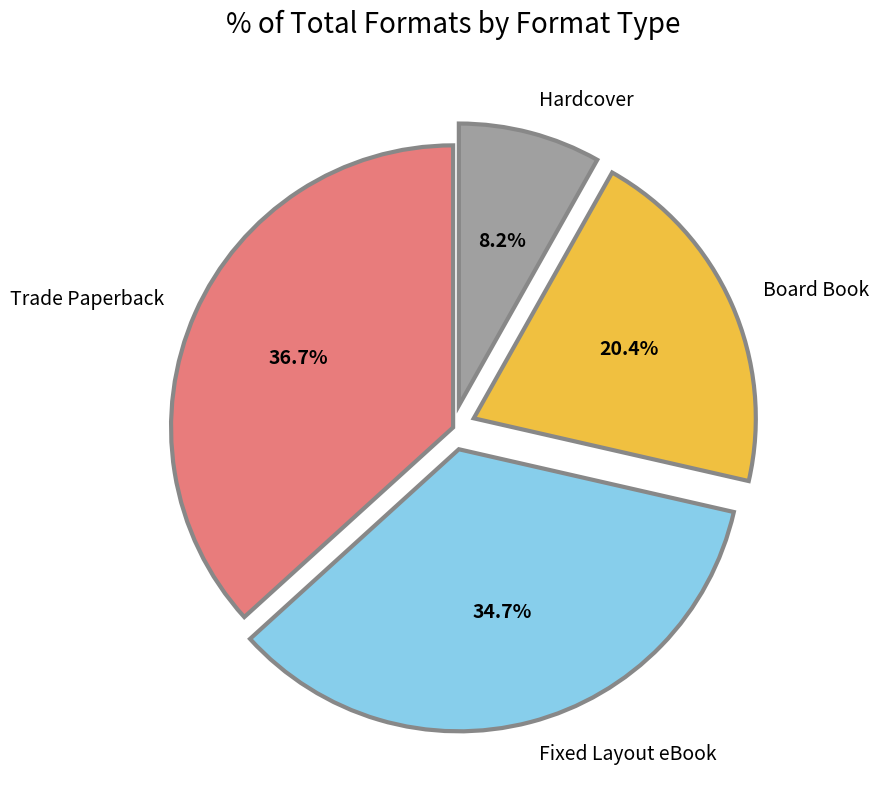

How many segments does this pie chart have?

4